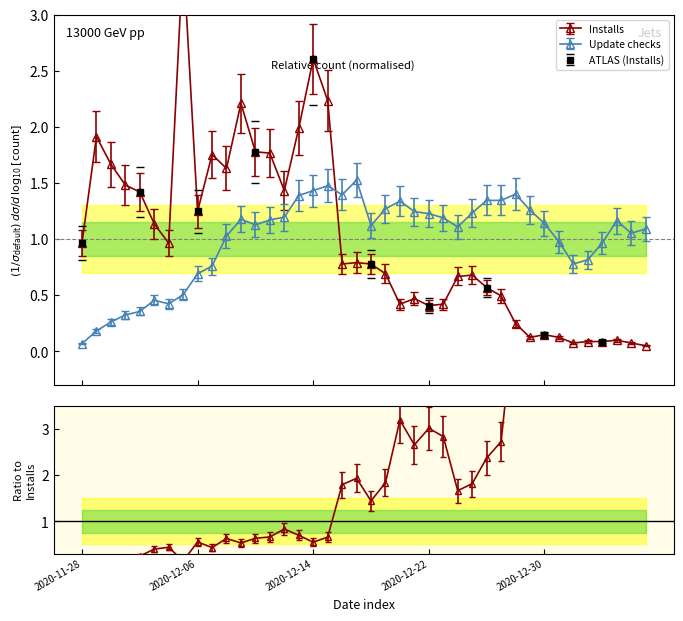

True or false: Update checks has more than 2 interior local peaks.

True